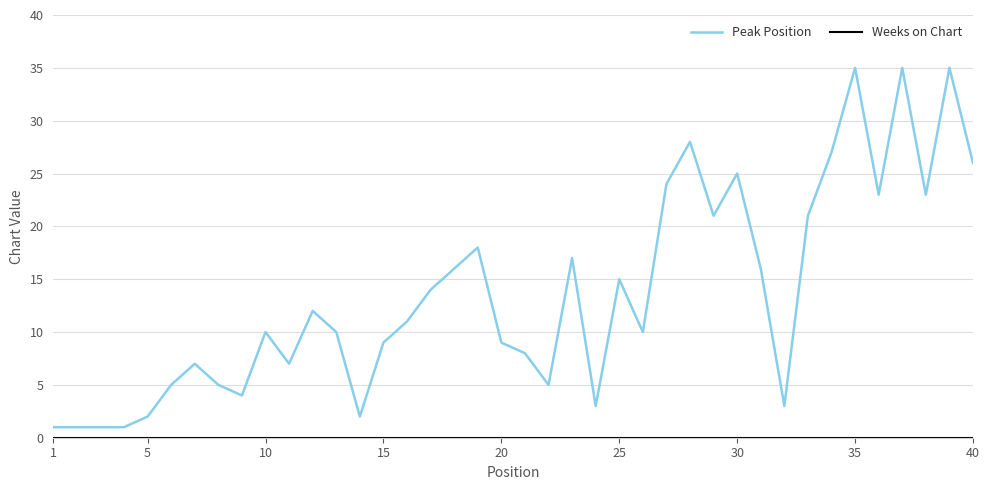

True or false: Peak Position has more than 1 points higher than both neighbors.

True